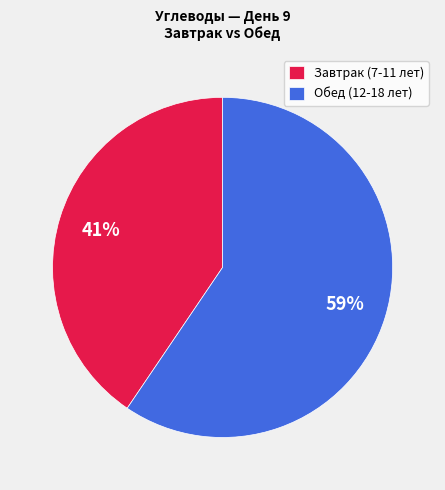

Which slice is the smallest?

Завтрак (7-11 лет)